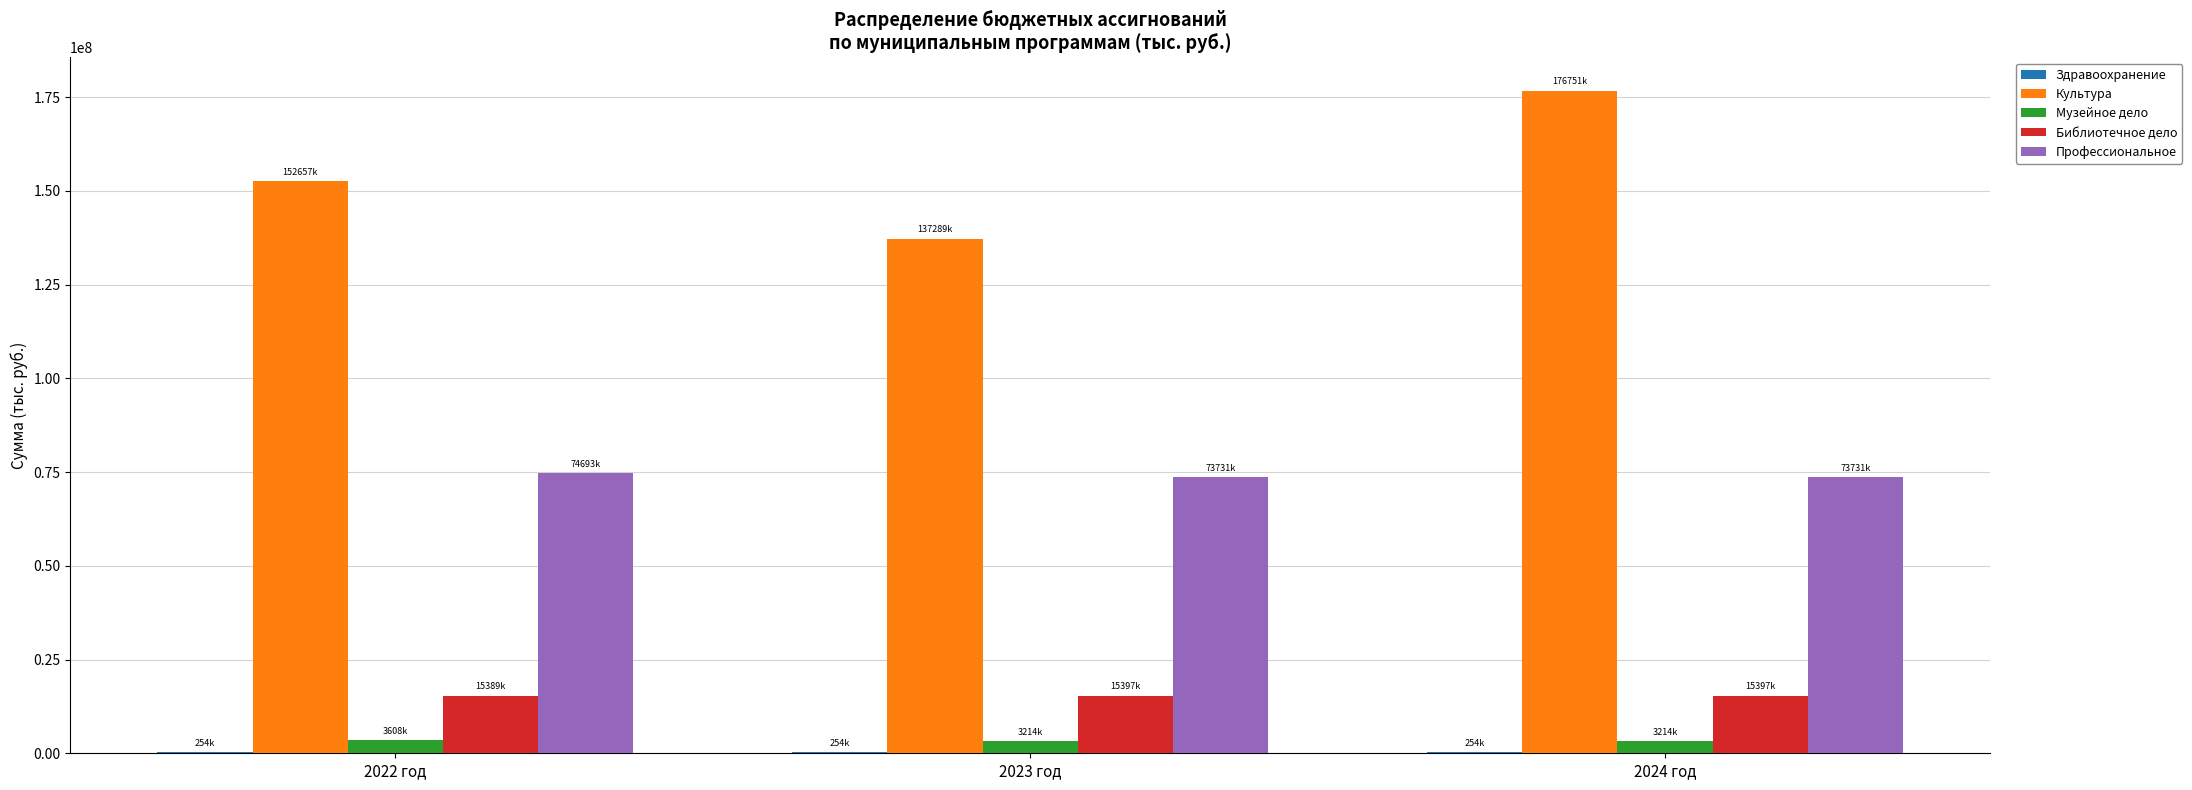

What is the average value of the Профессиональное series?

74051766.7